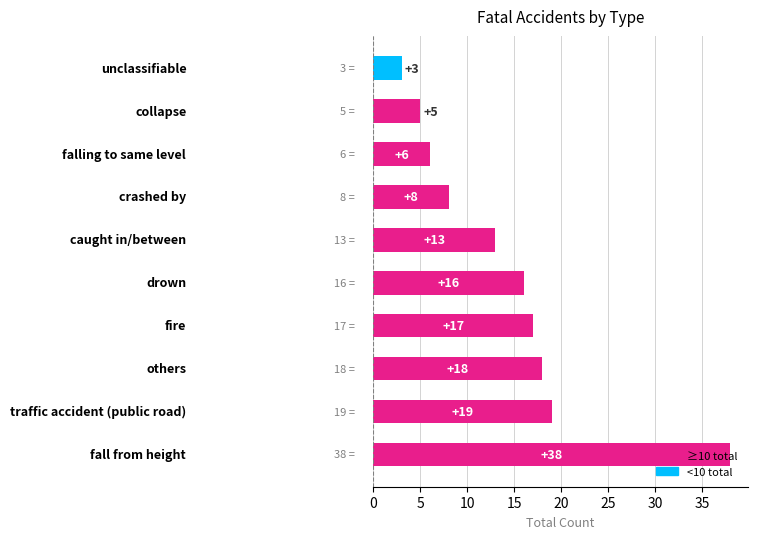

What is the greatest value displayed?

38